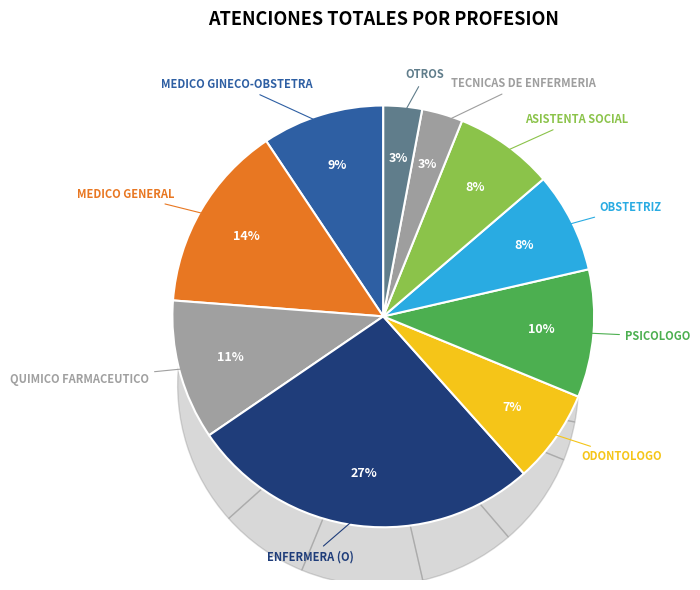

What is the smallest slice in the pie chart?

OTROS